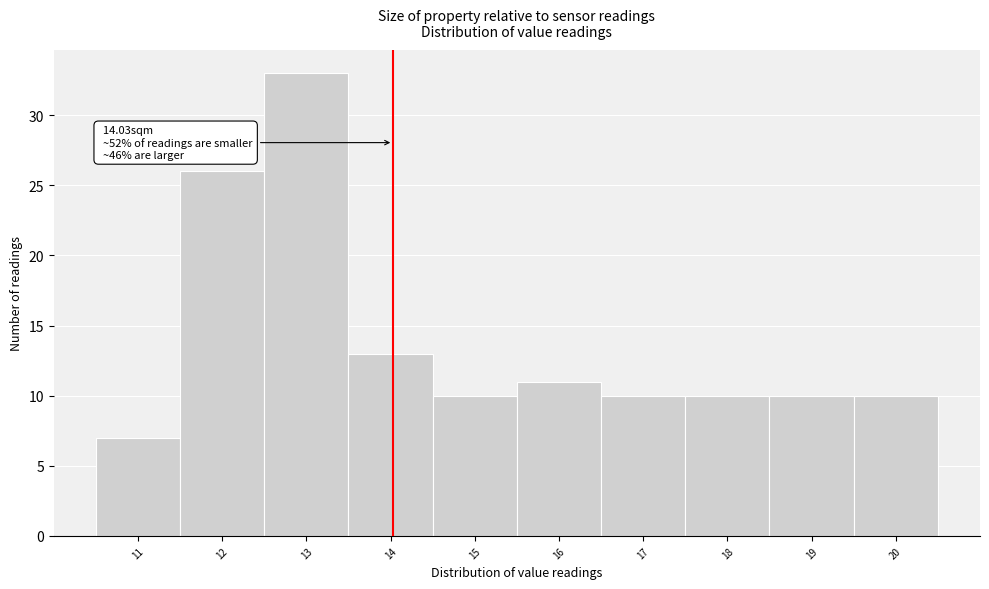

Over which range of the x-axis is the bar tallest?

12.5 to 13.5